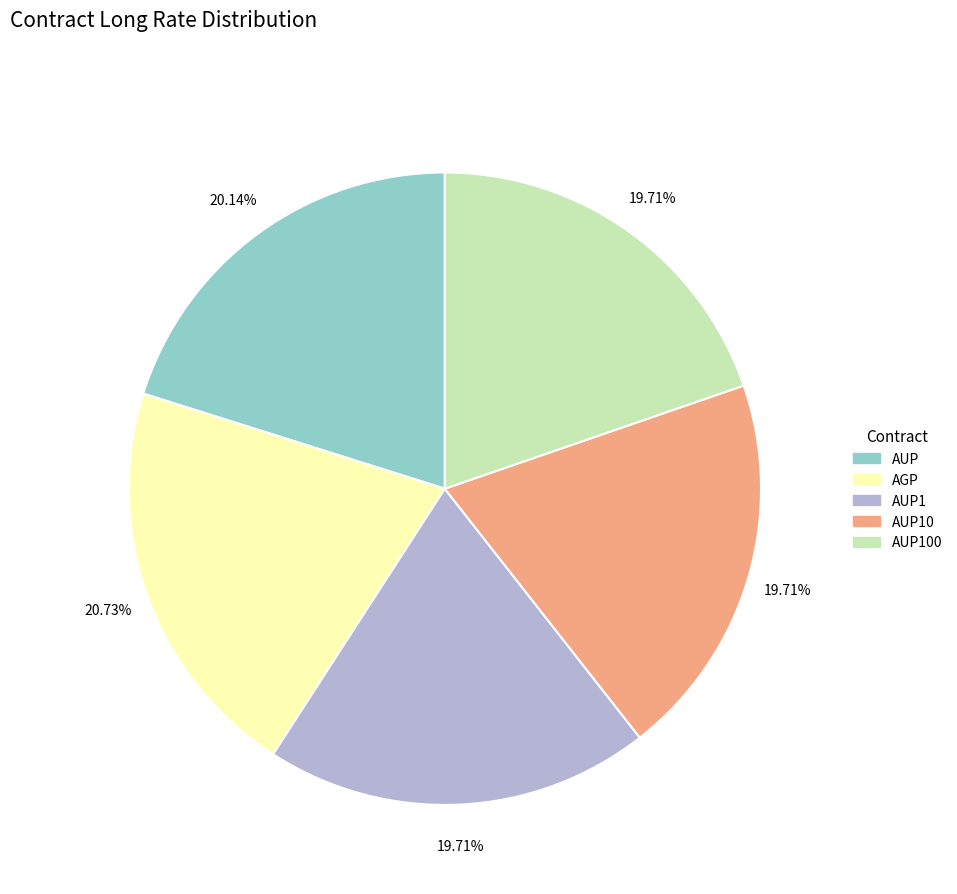

Does any single category account for the majority?

No